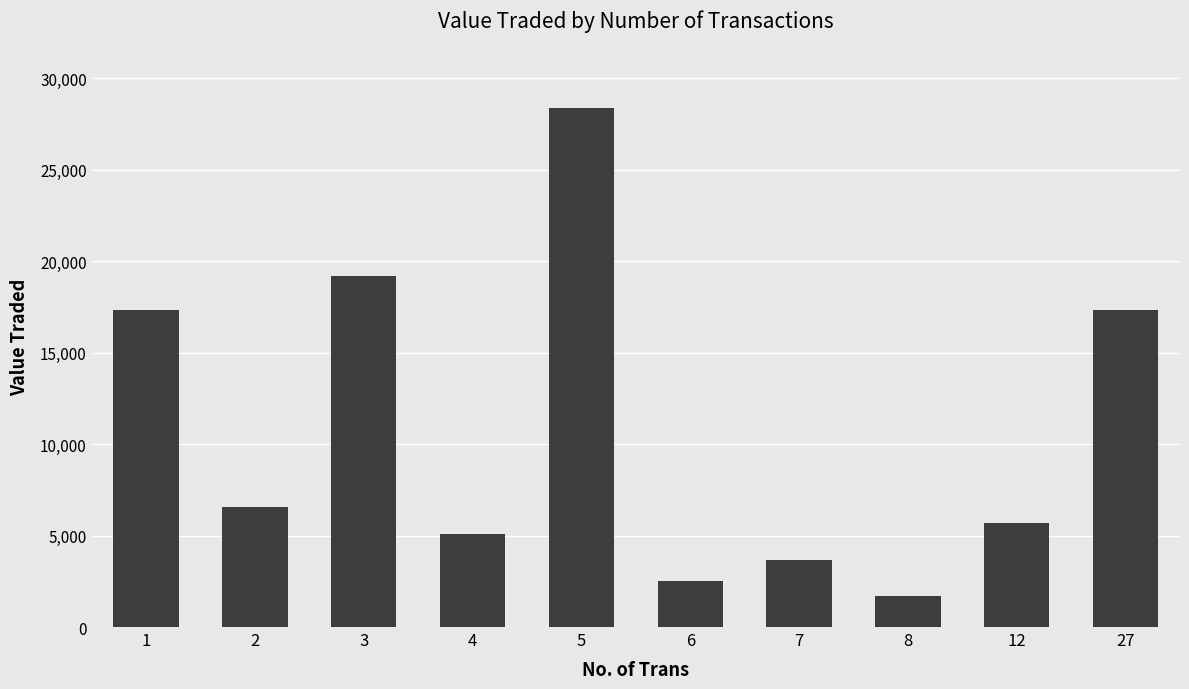

The value at 27 is 17322. True or false?

True